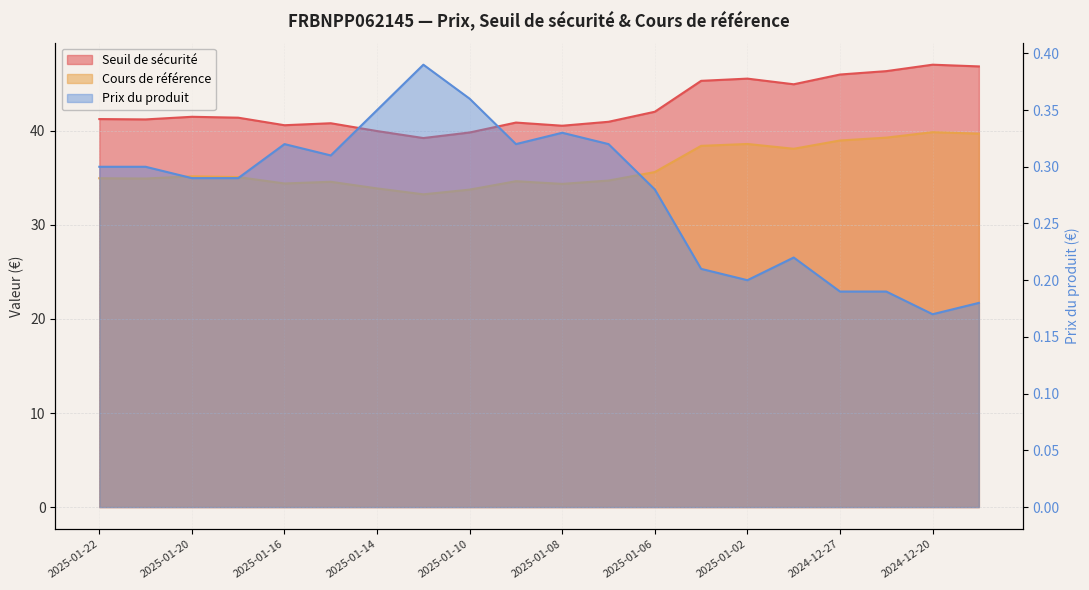

True or false: Seuil de sécurité has more than 0 points higher than both neighbors.

True